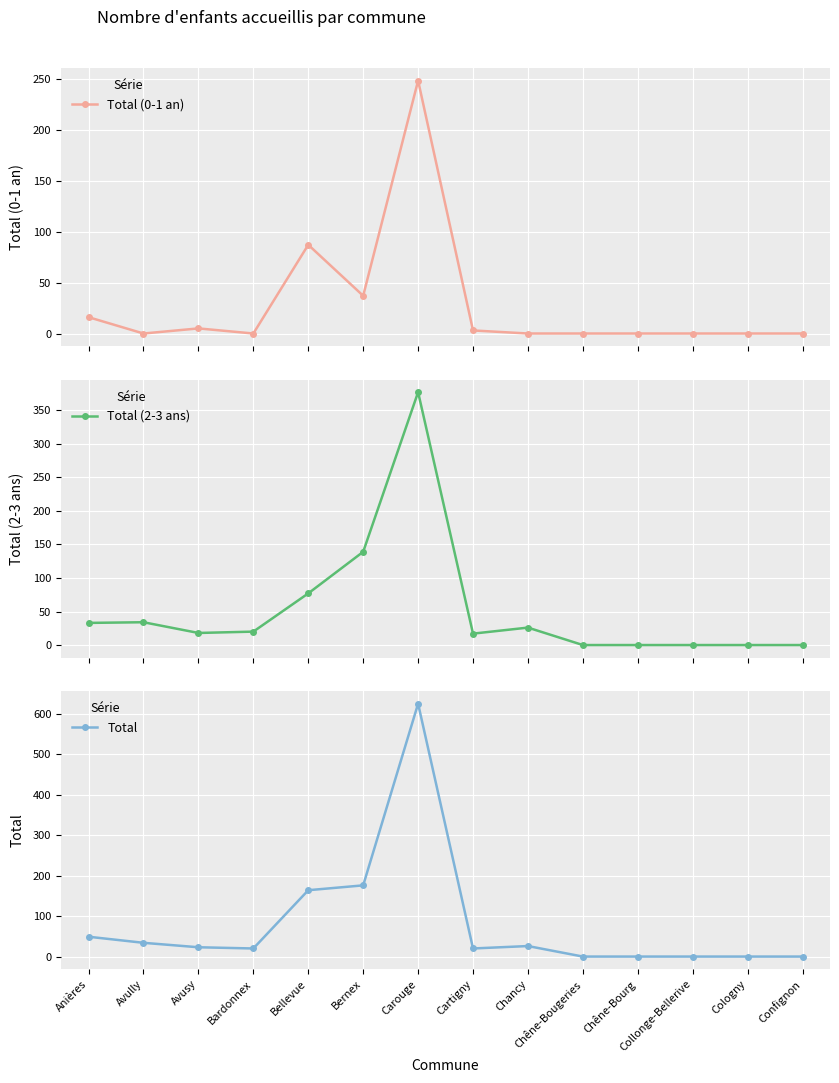

At which category does Total reach its first local valley?

Bardonnex